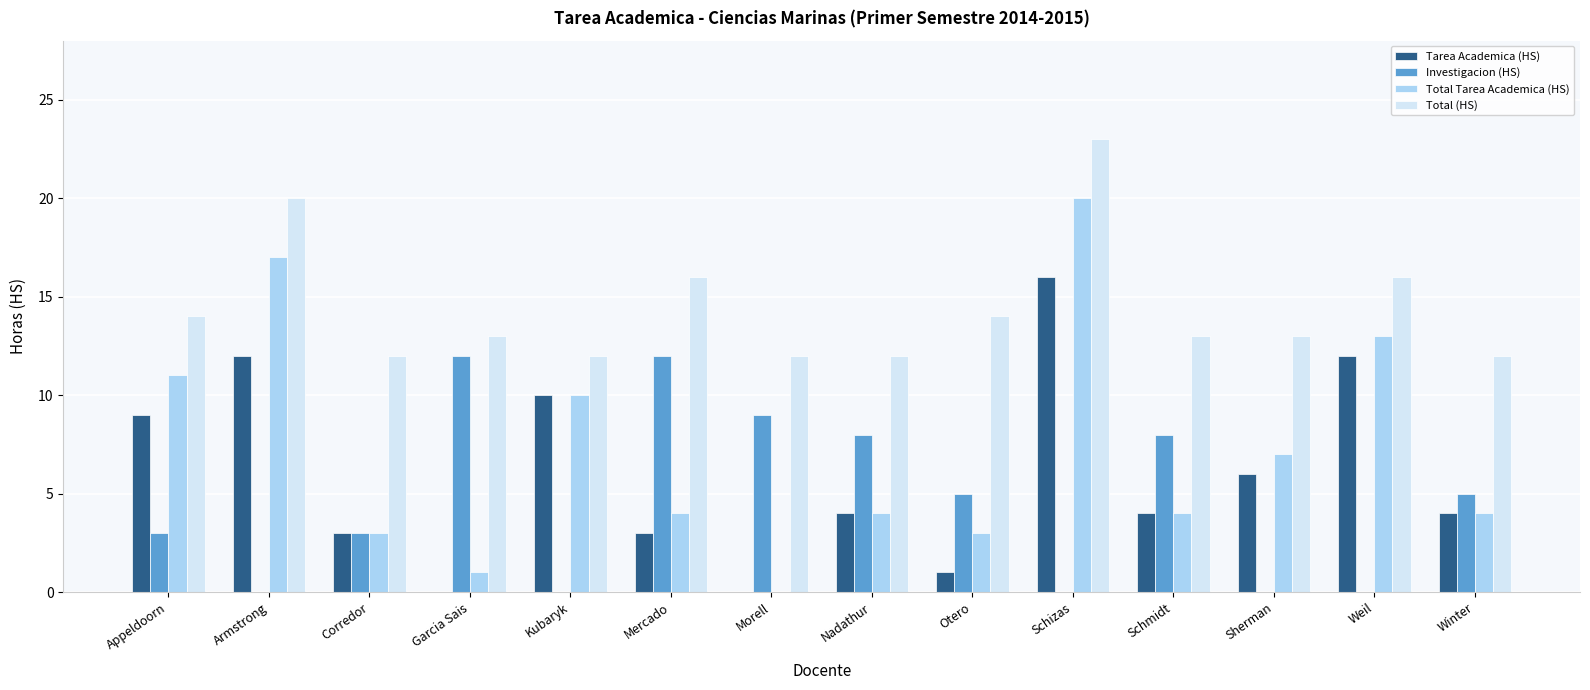

Is it true that Total Tarea Academica (HS) equals 19 at Appeldoorn?

False